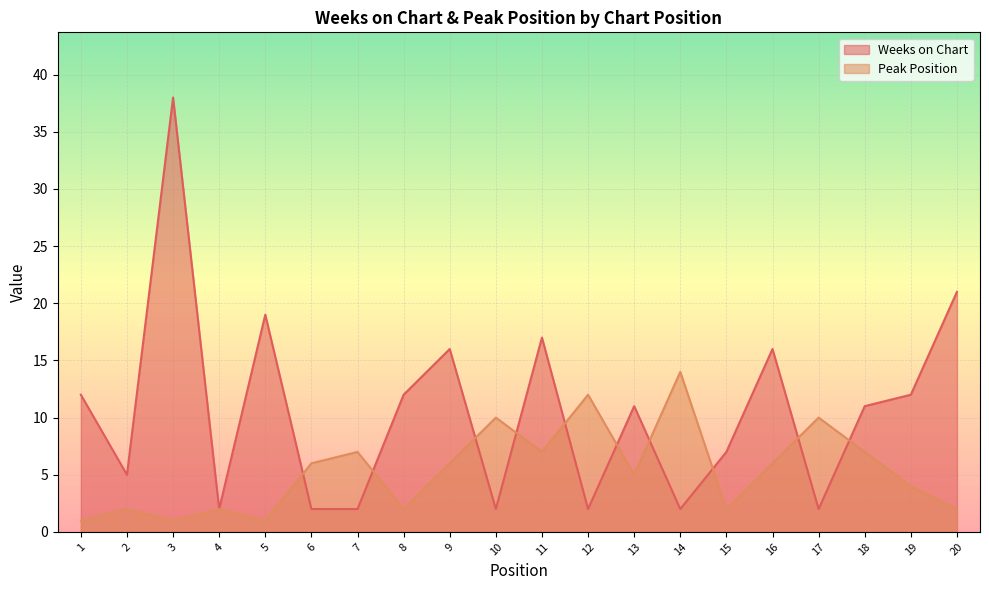

Rank the categories by Weeks on Chart value from lowest to highest.

4, 6, 7, 10, 12, 14, 17, 2, 15, 13, 18, 1, 8, 19, 9, 16, 11, 5, 20, 3